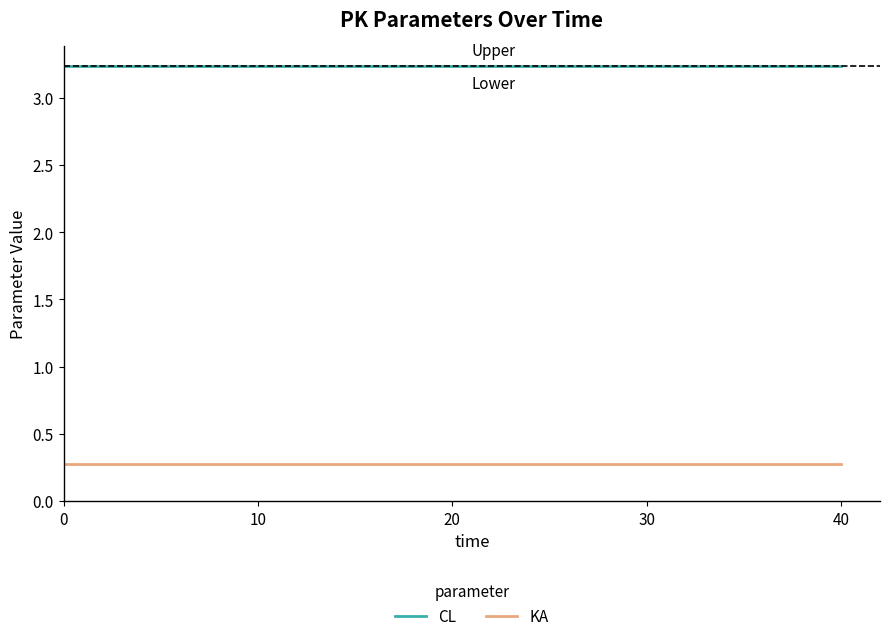

What are all the series names shown in the legend?

CL, KA